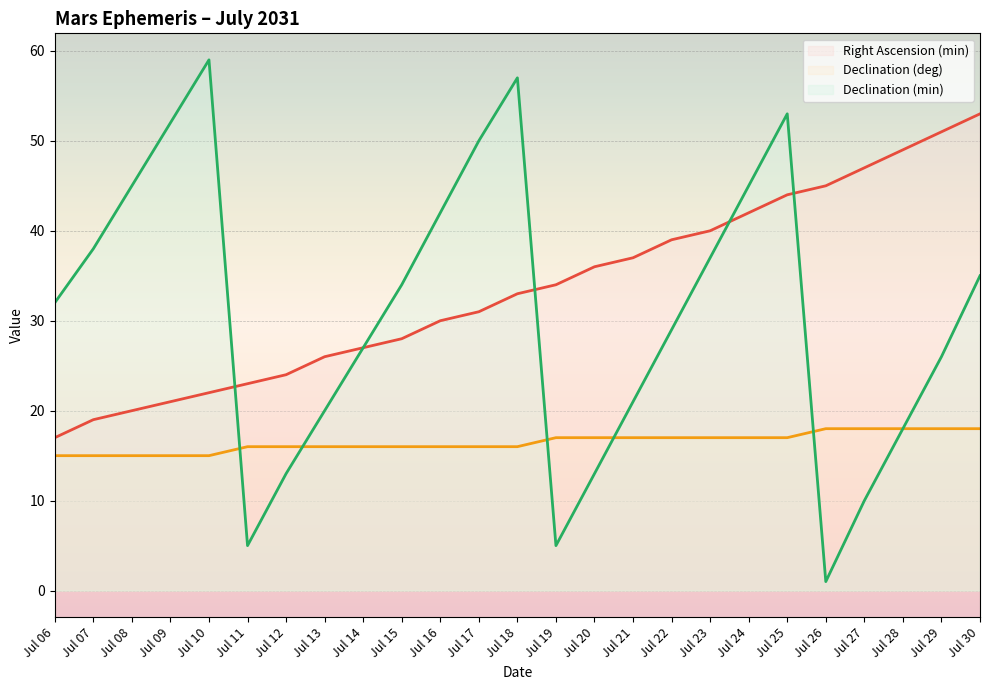

Between Jul 16 and Jul 19, which series saw the biggest shift?

Declination (min) (line)